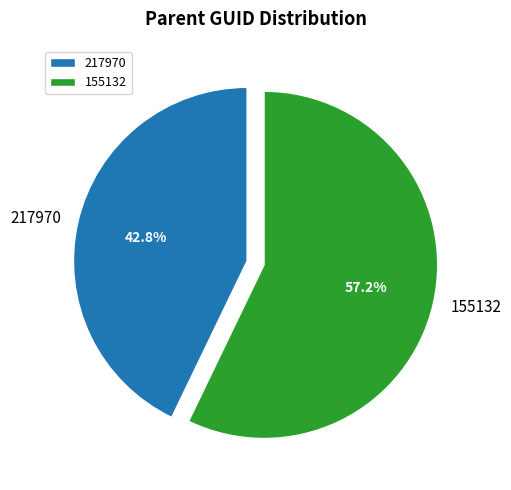

Rank the categories by value from lowest to highest.

217970, 155132